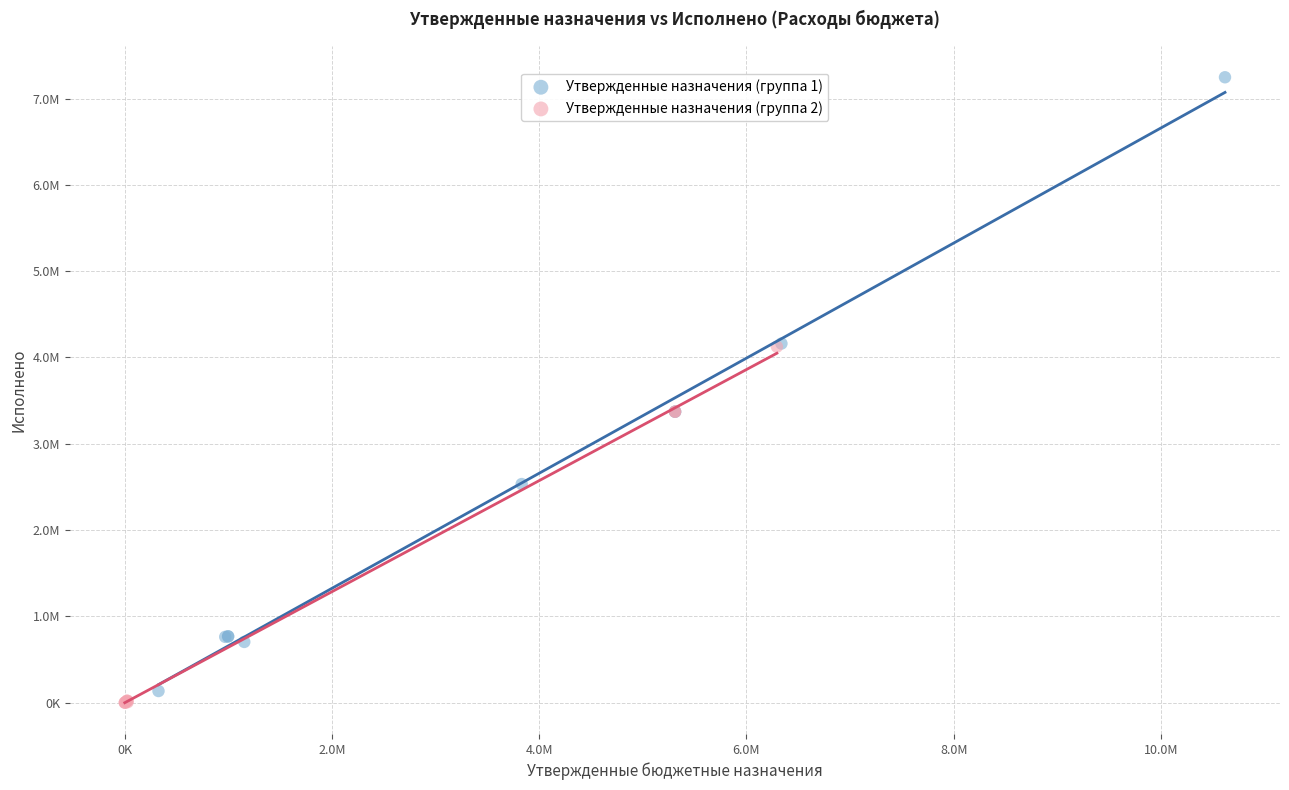

What are all the series names shown in the legend?

Утвержденные назначения (группа 1), Утвержденные назначения (группа 2)